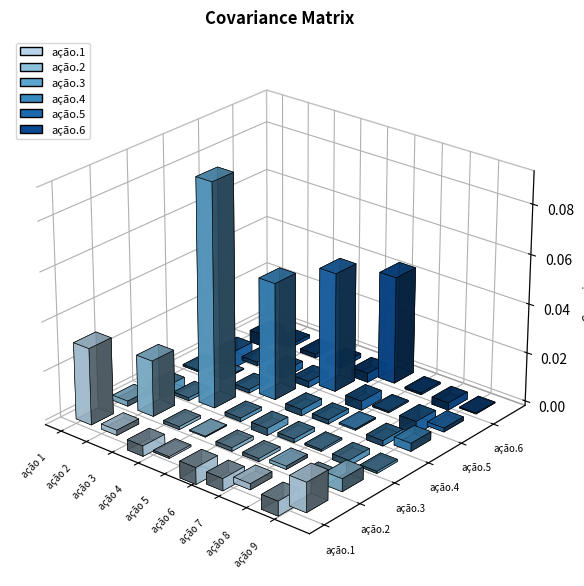

True or false: ação.6 has a value of -0.0 at ação 8.

True